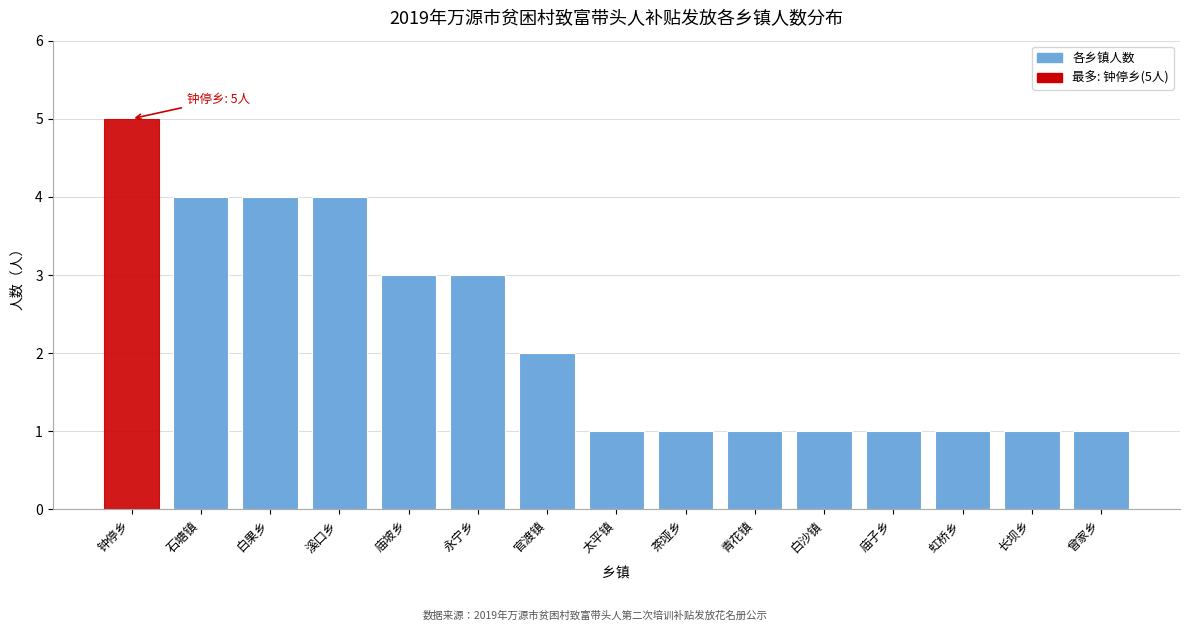

Reading left to right, list all the values displayed in this chart.

5	4	4	4	3	3	2	1	1	1	1	1	1	1	1